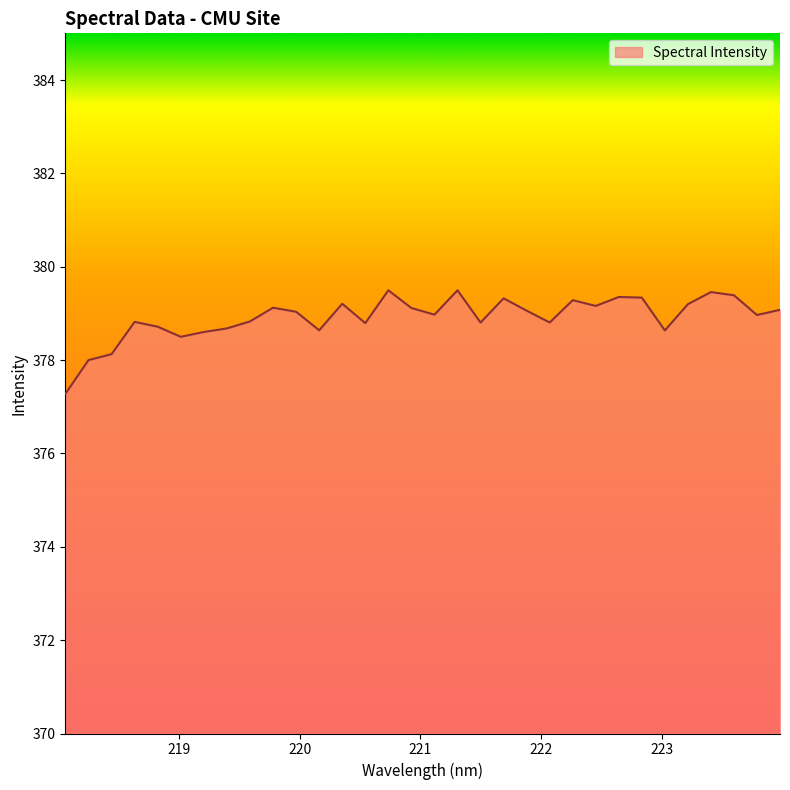

What is the greatest value displayed?

379.5